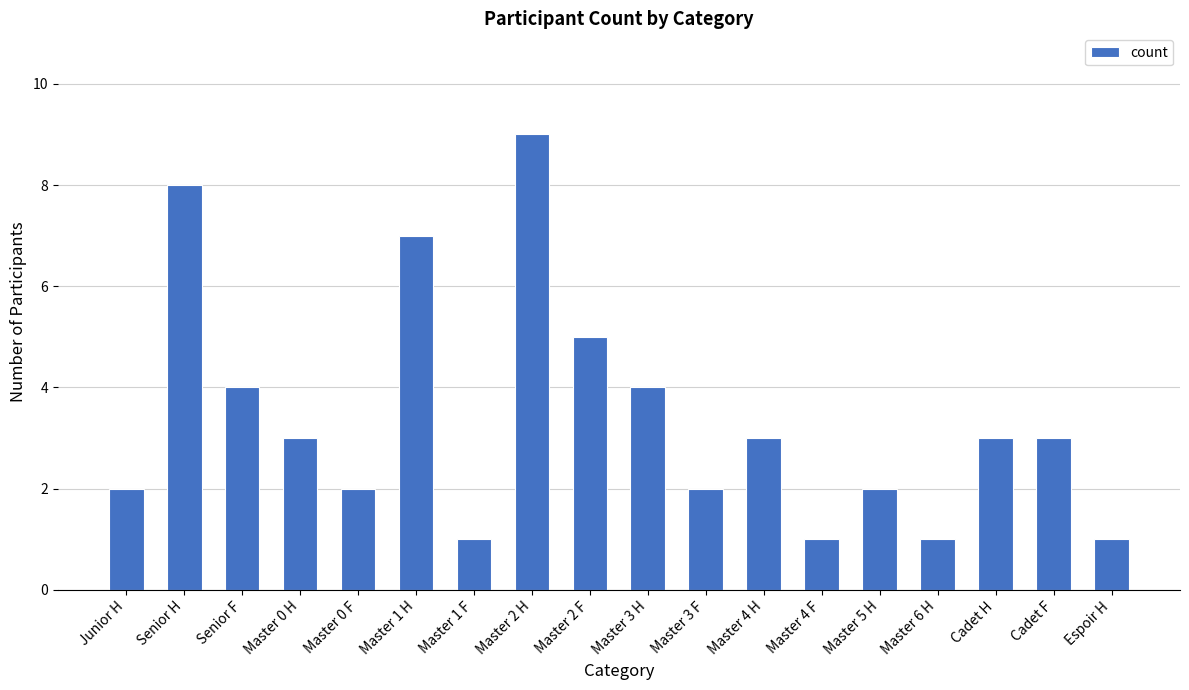

What is the sum of the values at Master 0 H and Master 3 F?

5